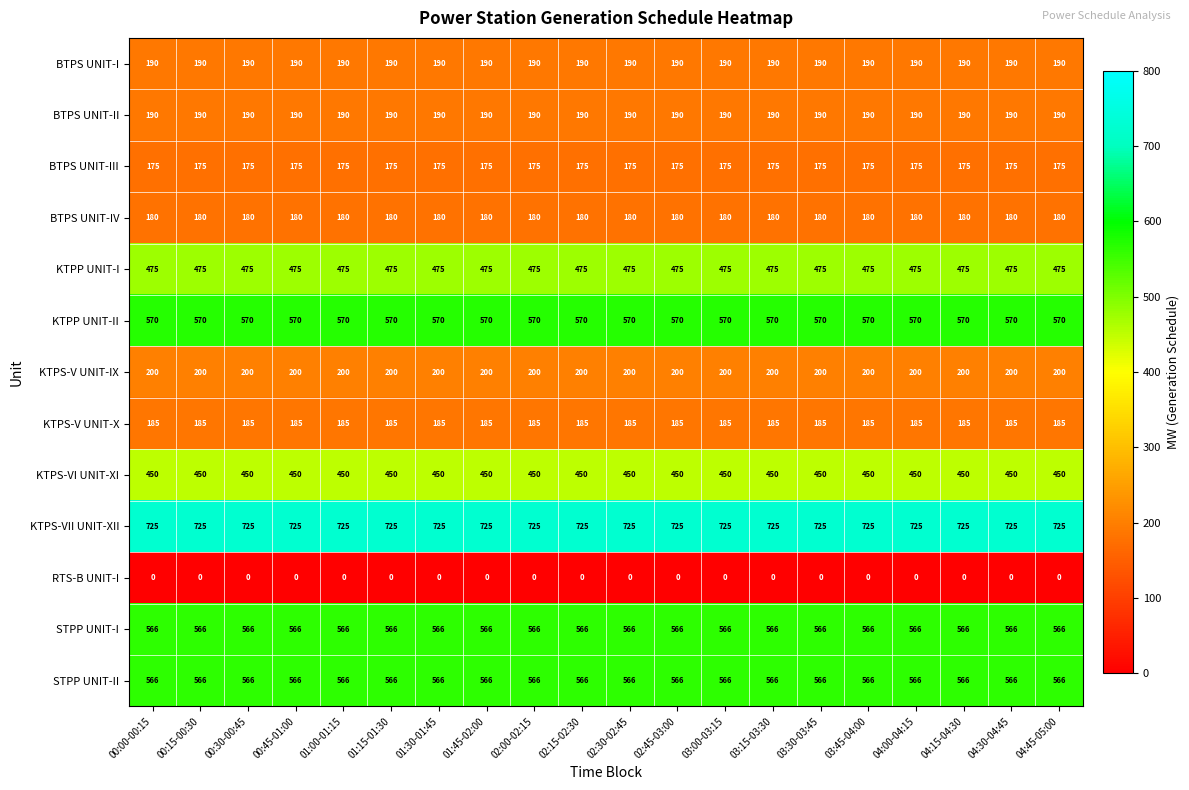

Count the number of data series in this chart.

13